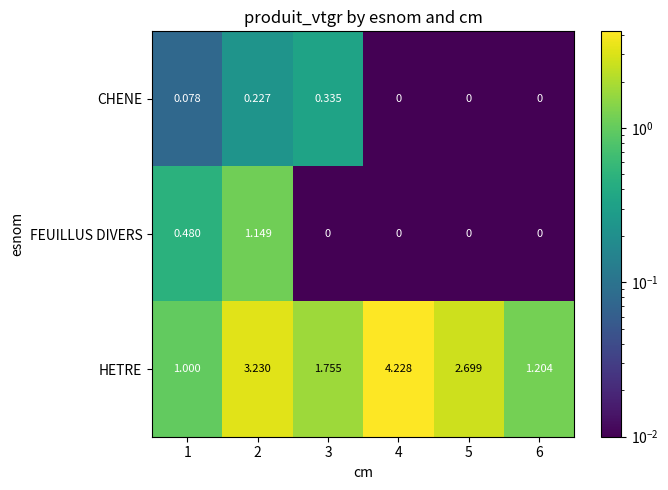

Which series has the largest range (max minus min)?

HETRE